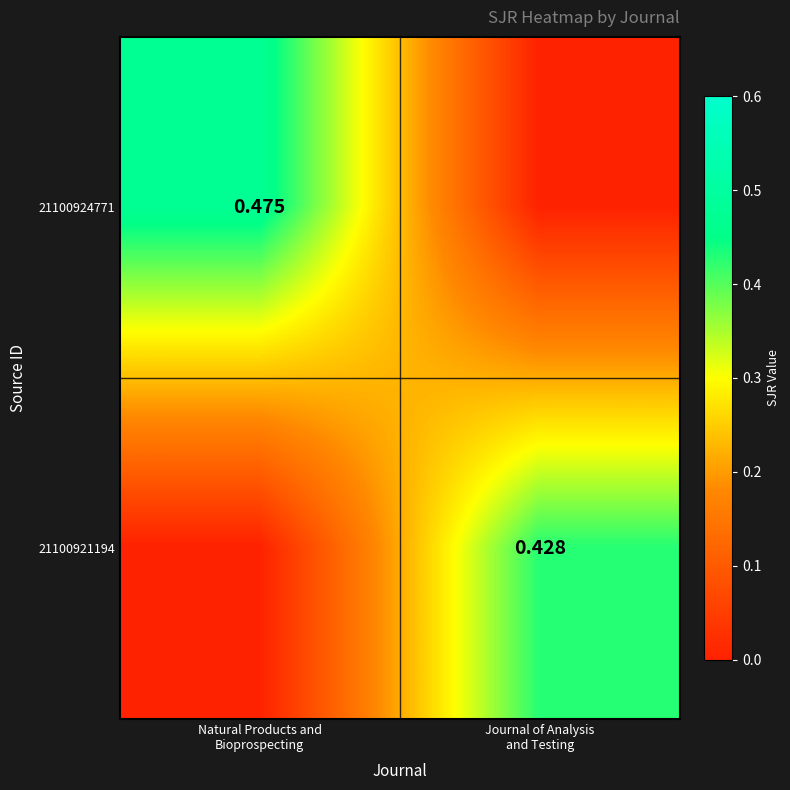

Which series has the largest total across all categories?

21100924771